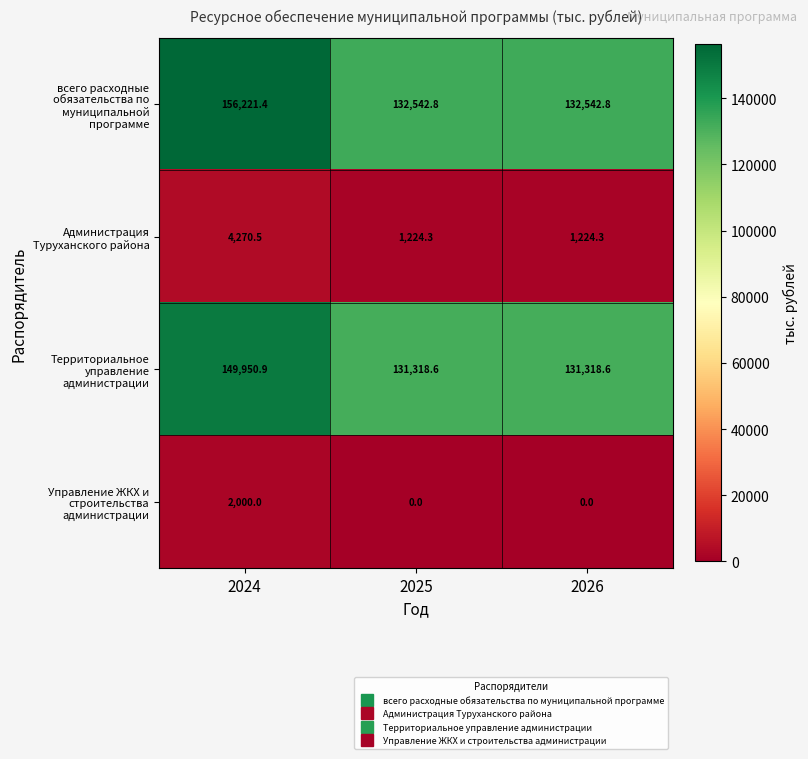

What is the highest value of the Территориальное управление администрации series?

149950.9